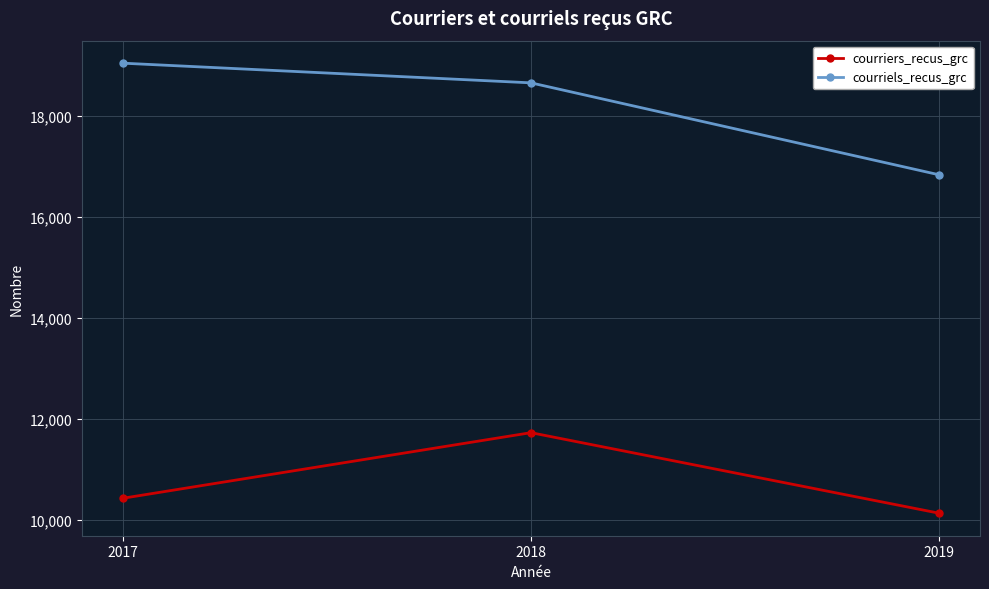

What is the sum of all courriels_recus_grc values?

54539